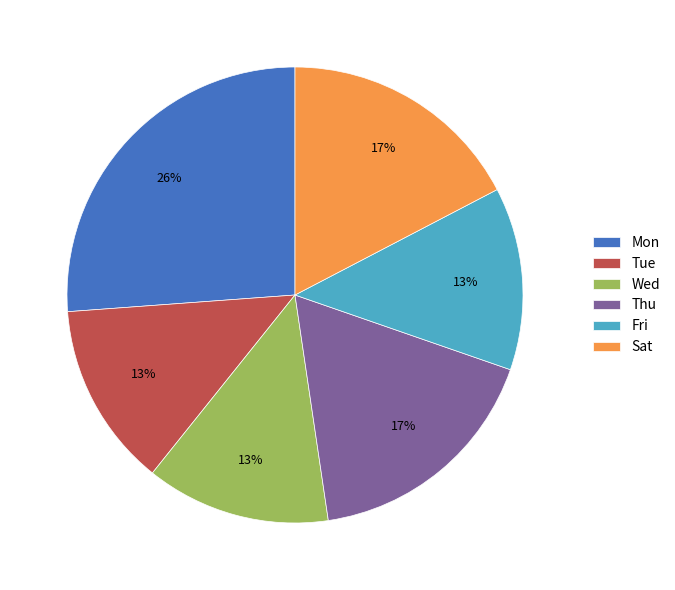

To the nearest percent, what portion does Mon represent?

26%